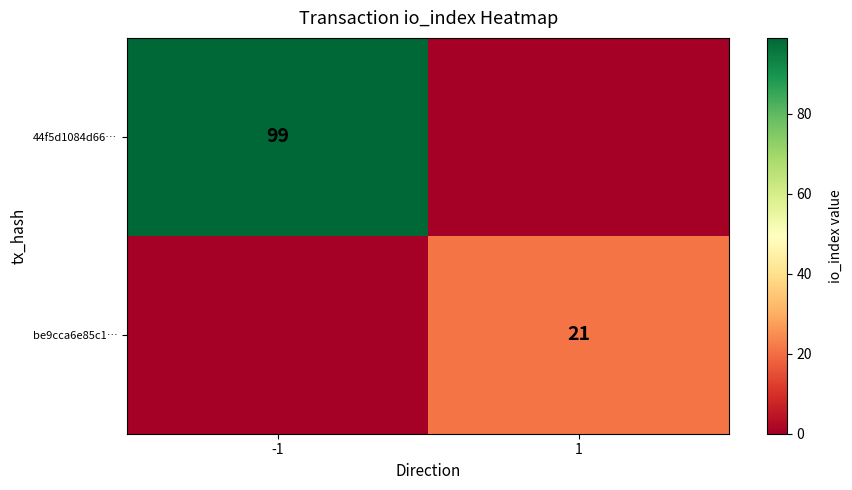

The value of be9cca6e85c1… at 1 is 21. True or false?

True